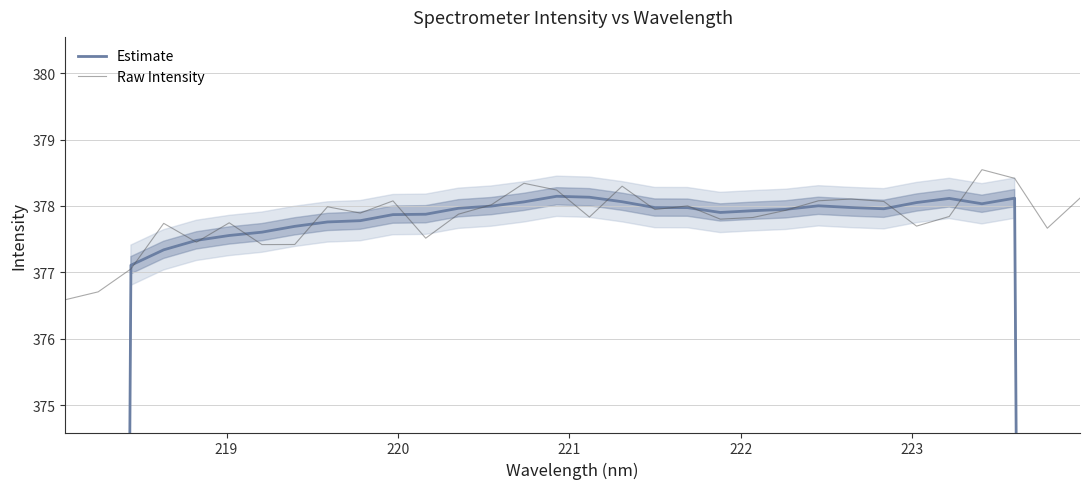

What is the value of the Raw Intensity point at the 30th from the left?

378.4